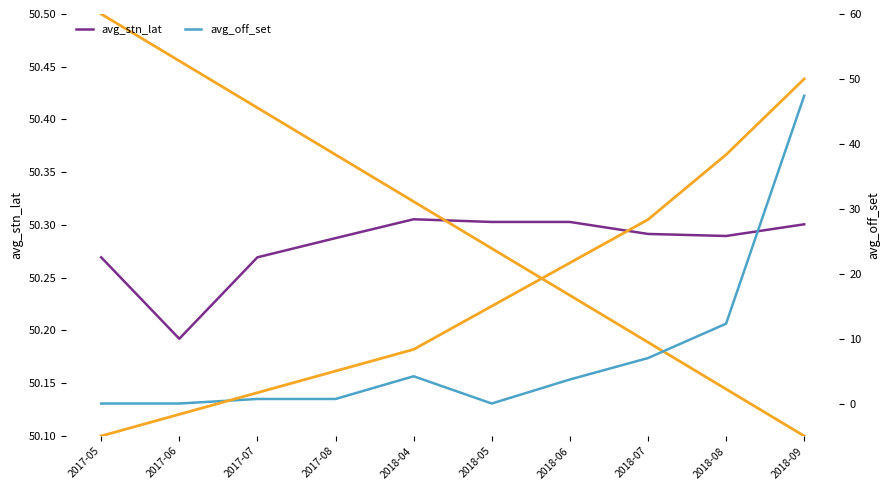

The avg_stn_lat series shows 32.1 at 2018-04. True or false?

False